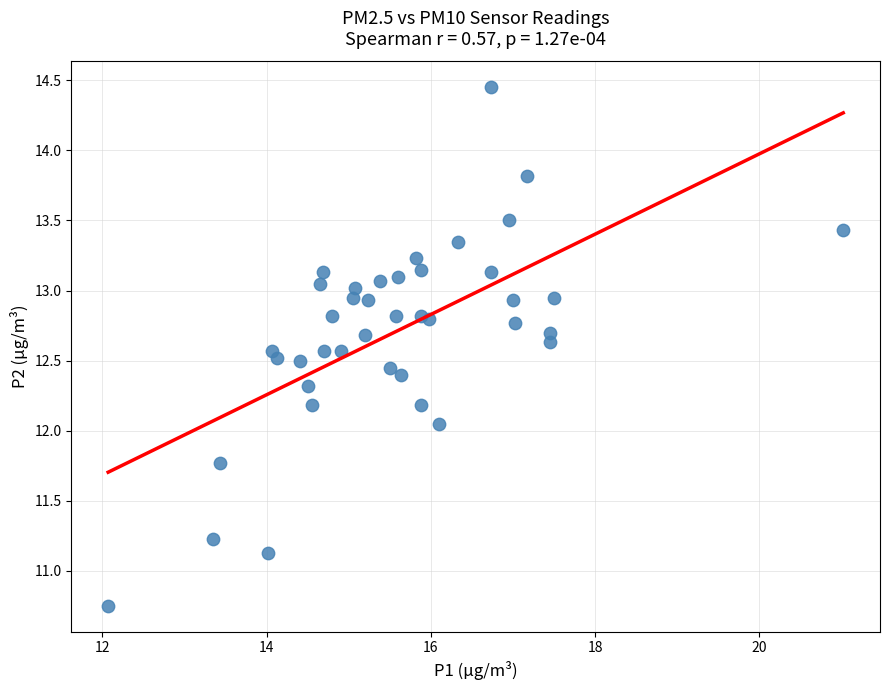

What is the range of X values (max minus min)?

8.9